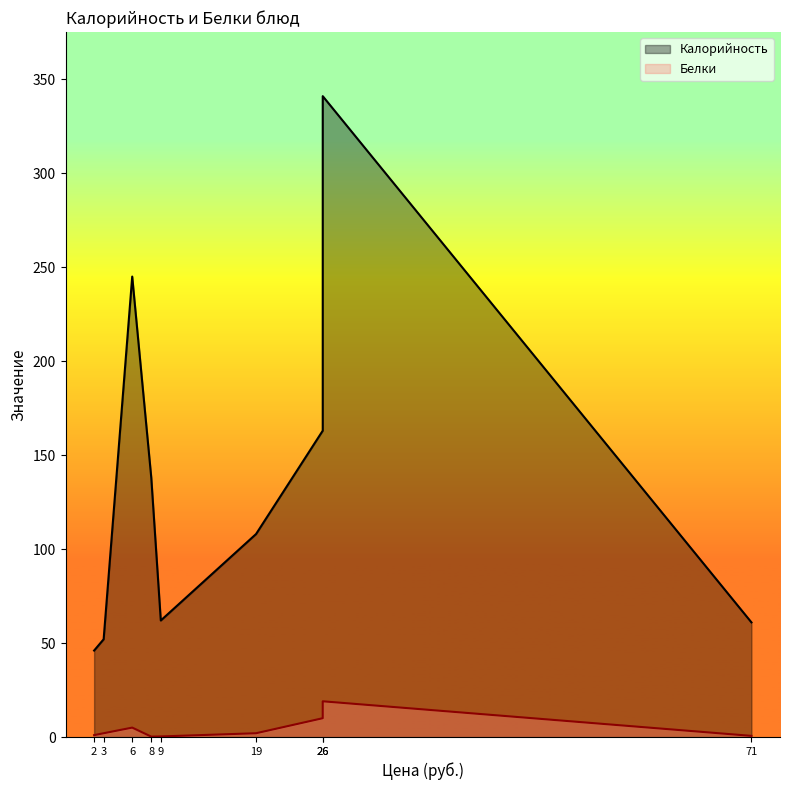

True or false: Белки has a value of 0.5 at Чай с лимоном.

False